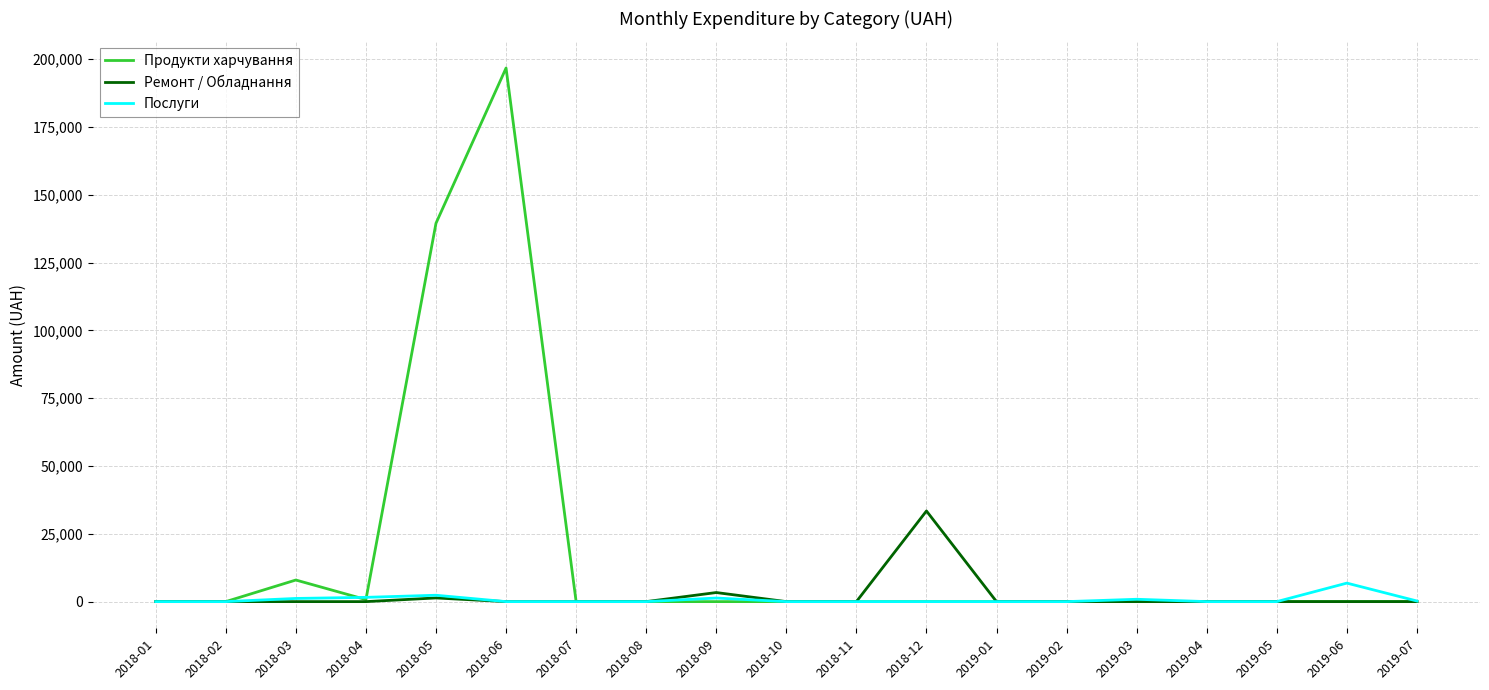

What are all the series names shown in the legend?

Продукти харчування, Ремонт / Обладнання, Послуги